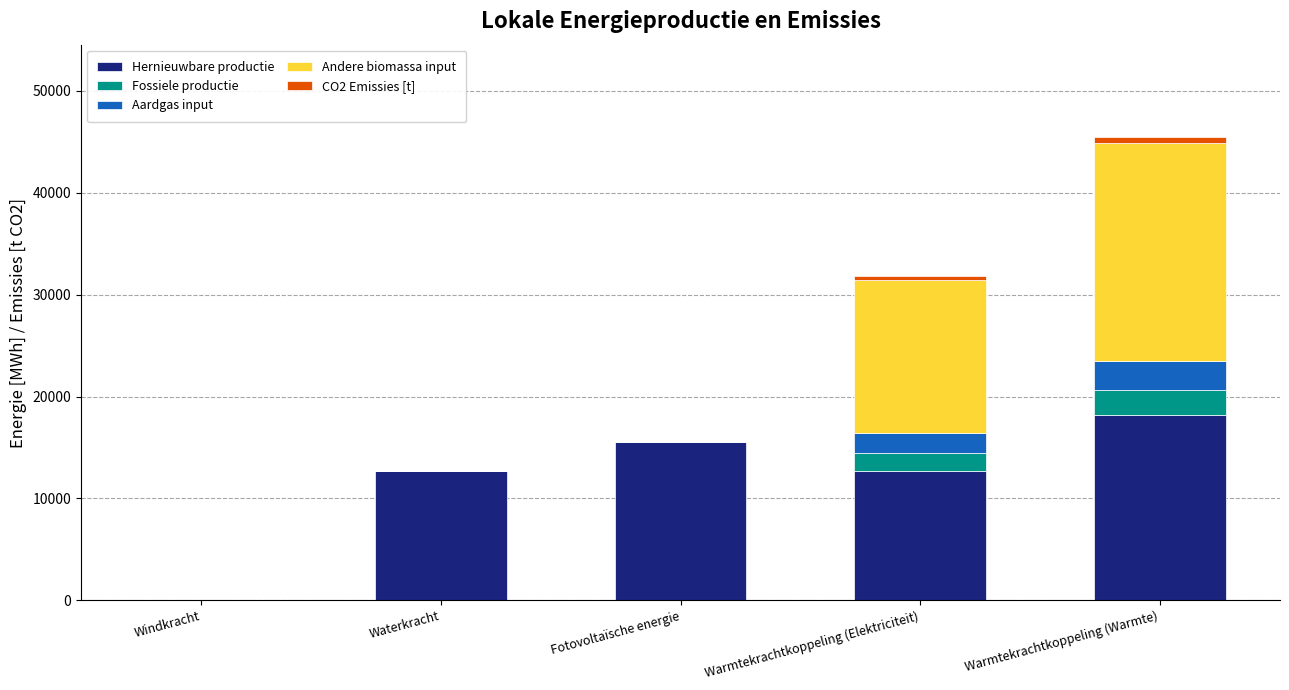

Is it true that Hernieuwbare productie equals -11279.2 at Windkracht?

False